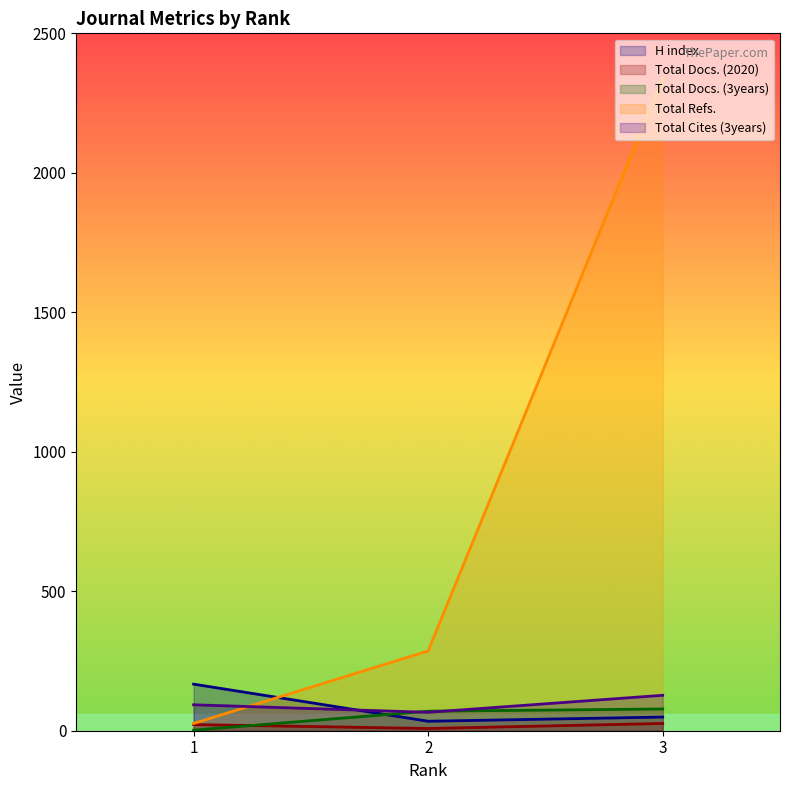

Rank the series at 1 from highest to lowest value.

H index, Total Cites (3years), Total Refs., Total Docs. (2020), Total Docs. (3years)